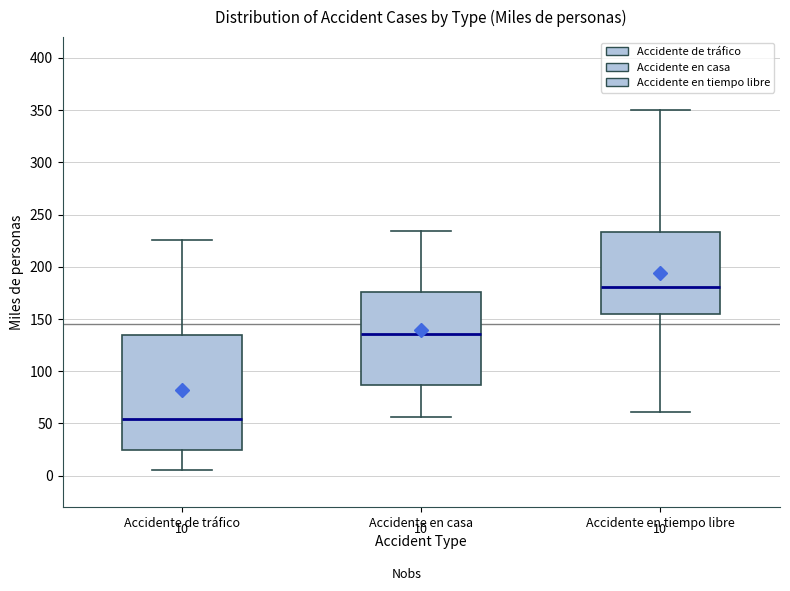

Which box has the lowest median line?

Accidente de tráfico